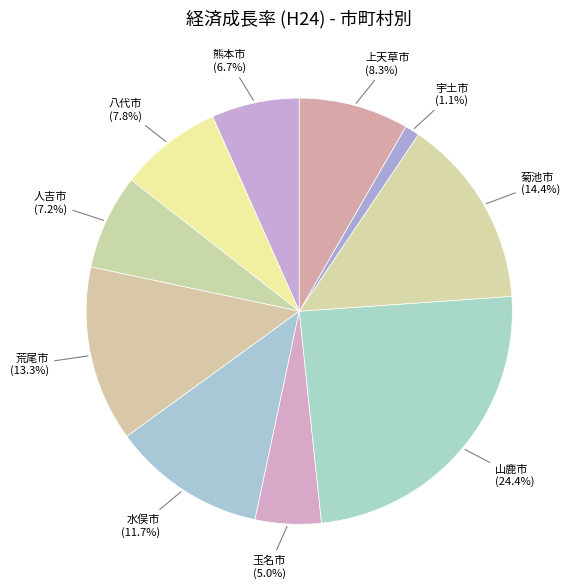

To the nearest percent, what percentage of the pie is 人吉市?

7%